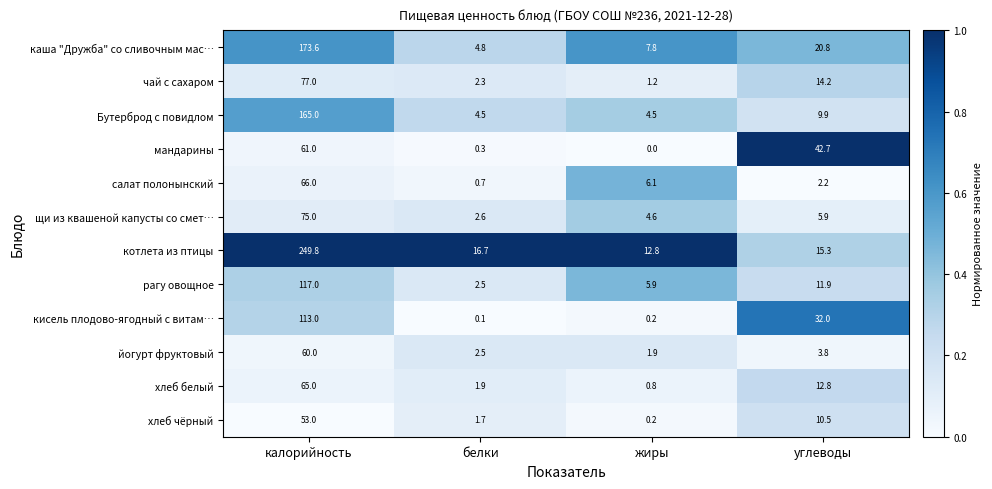

Which series changed the most between белки and жиры?

салат полонынский